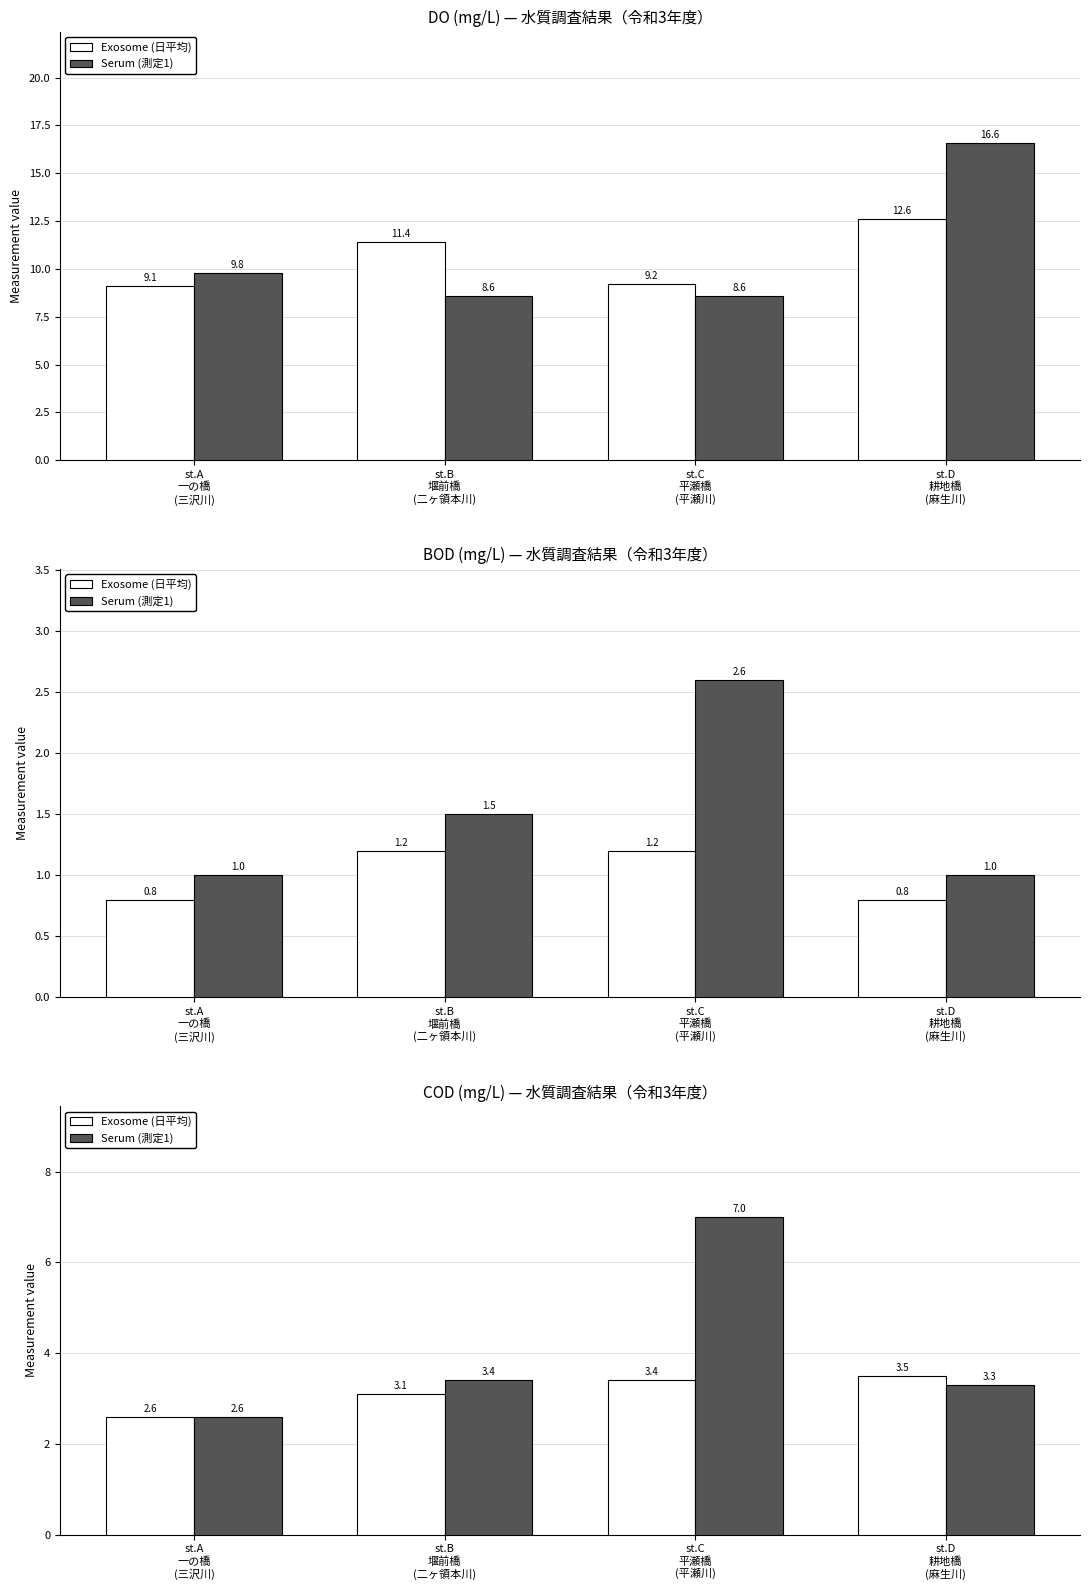

How many data points in Serum are less than 3?

1